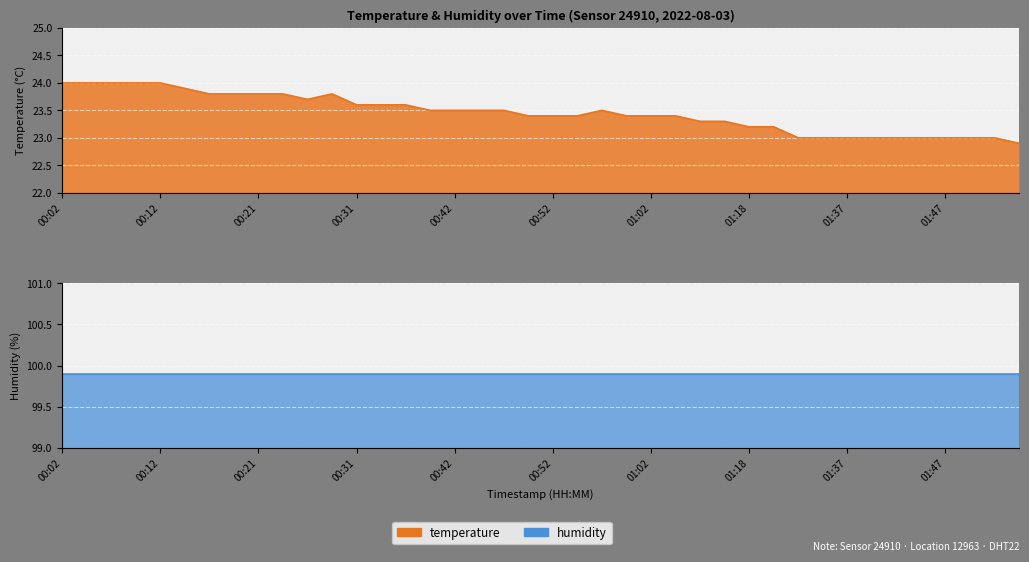

What is the sum of the values at 00:34 and 00:54?

47.0